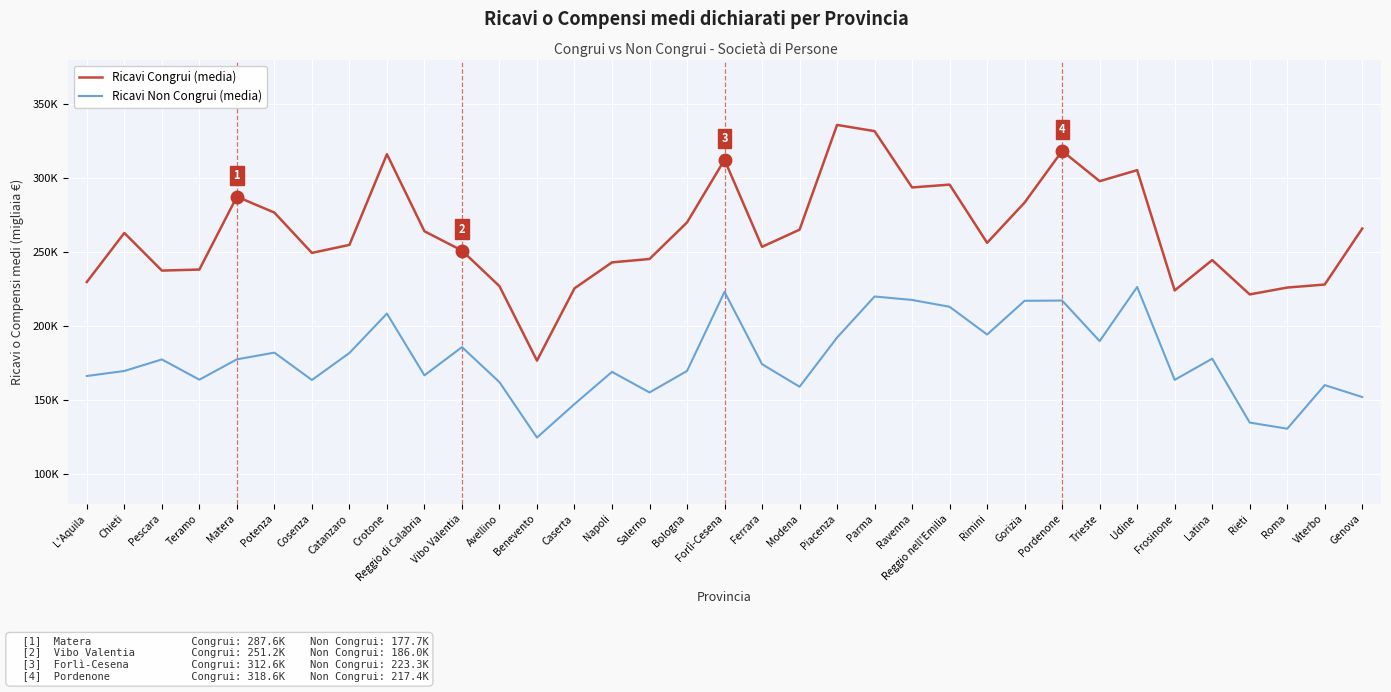

What is the difference between the maximum and minimum values in the Ricavi Congrui (media) series?

159.3